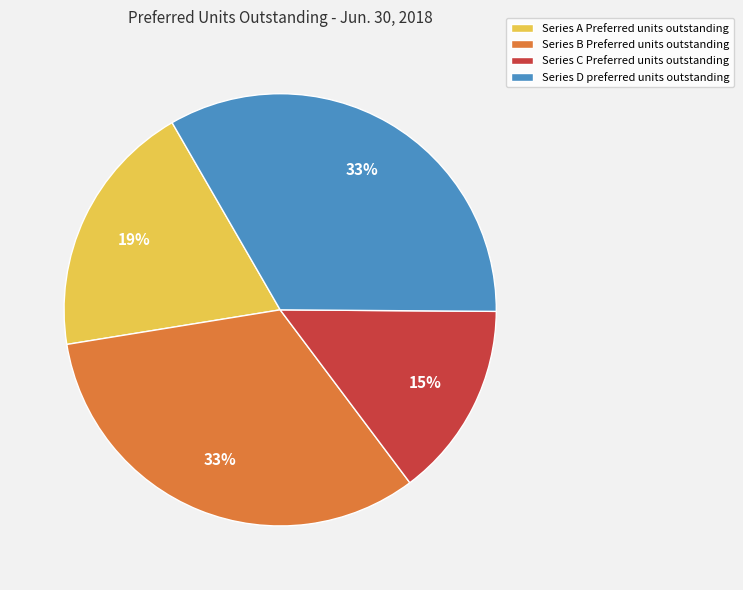

Is there a majority slice in this chart?

No